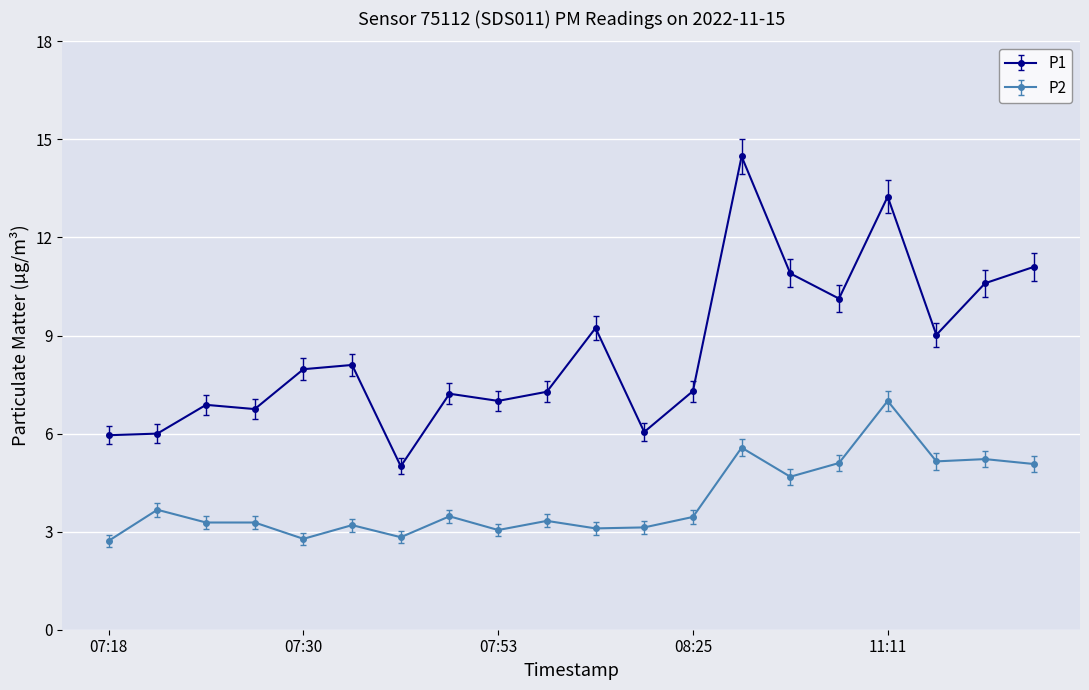

What is the sum of all P1 values?

170.2